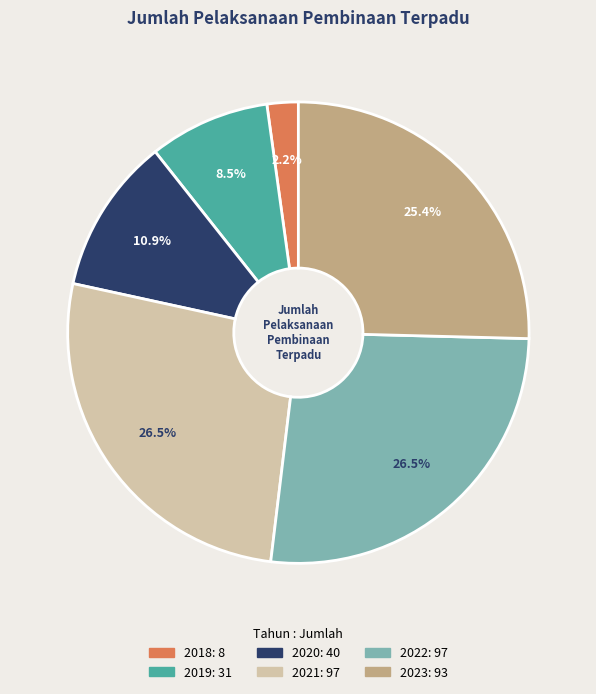

True or false: 2023 accounts for 25% of the total.

True